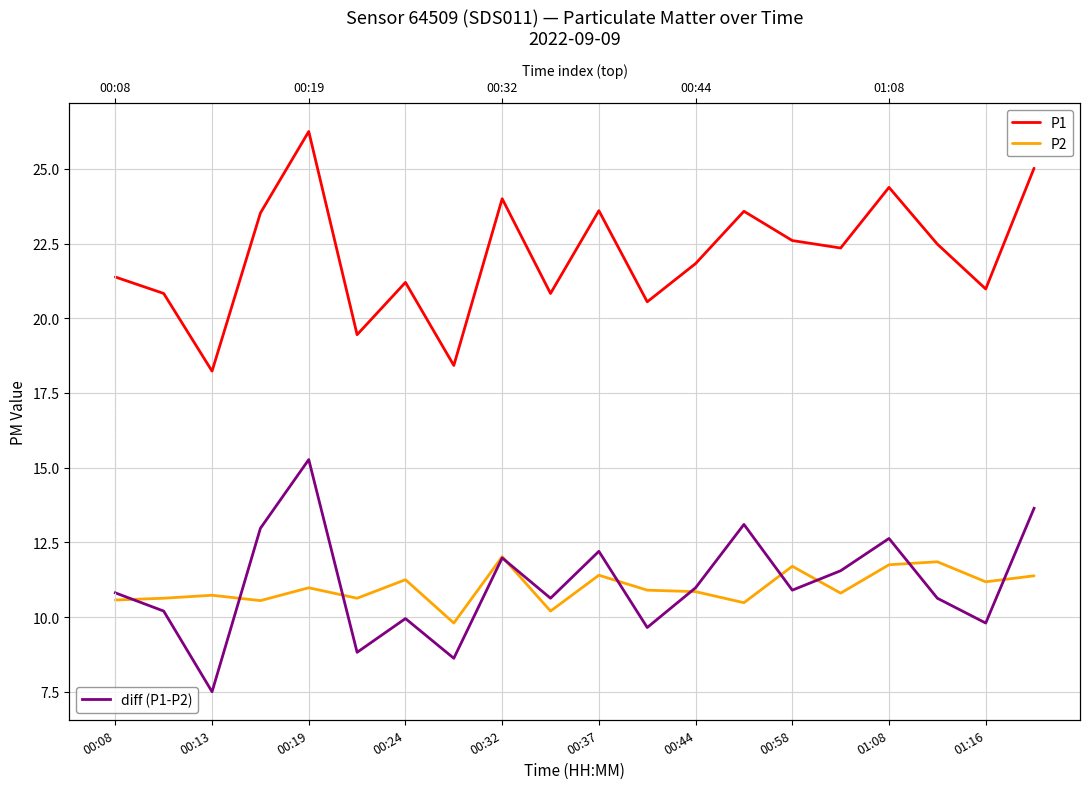

How many interior local valleys does the diff (P1-P2) series have?

7